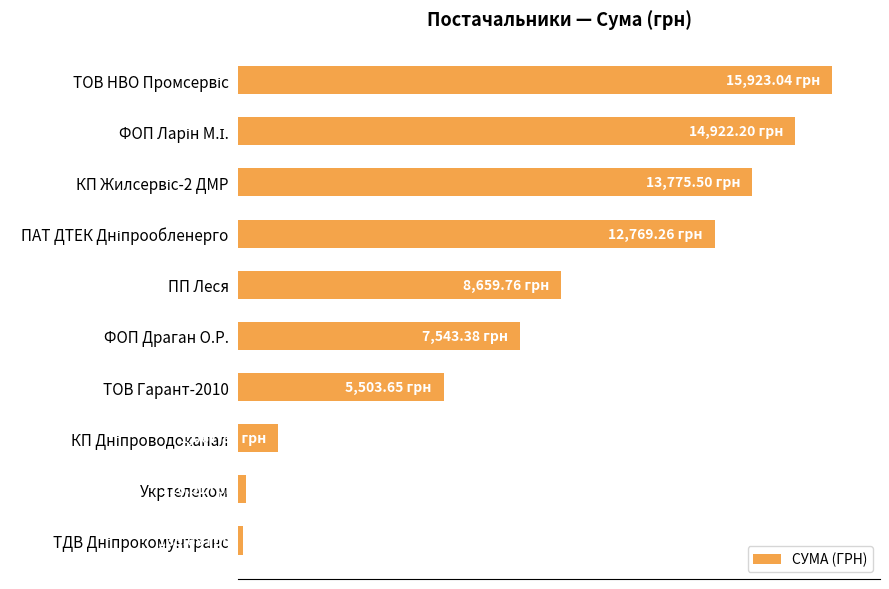

Does the chart contain any negative values?

No